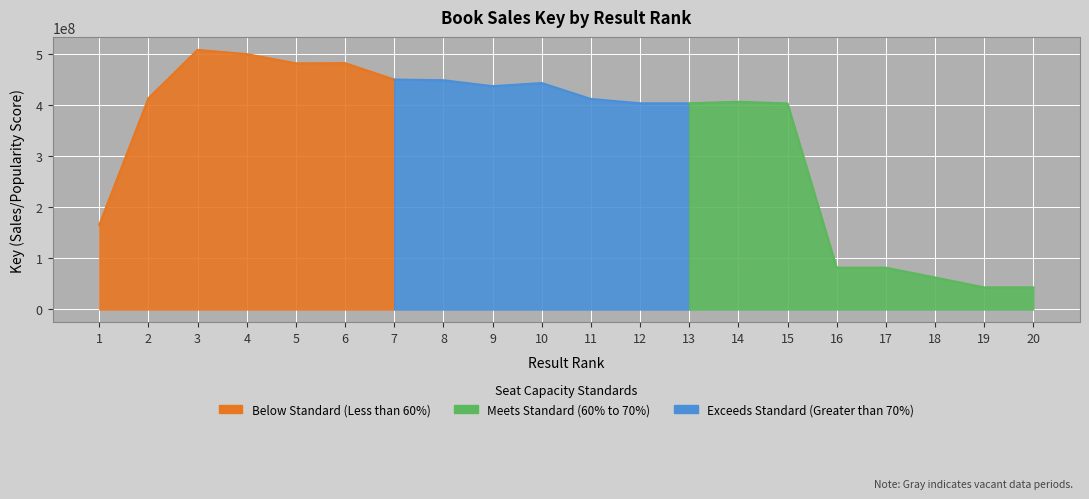

The value at 13 is 128067489. True or false?

False